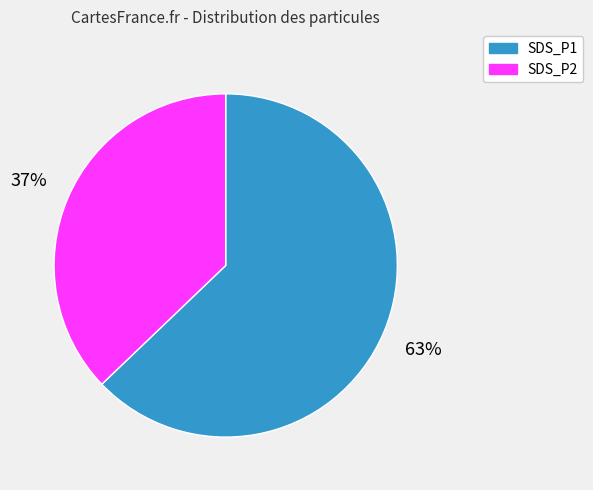

Count the number of slices in the pie.

2